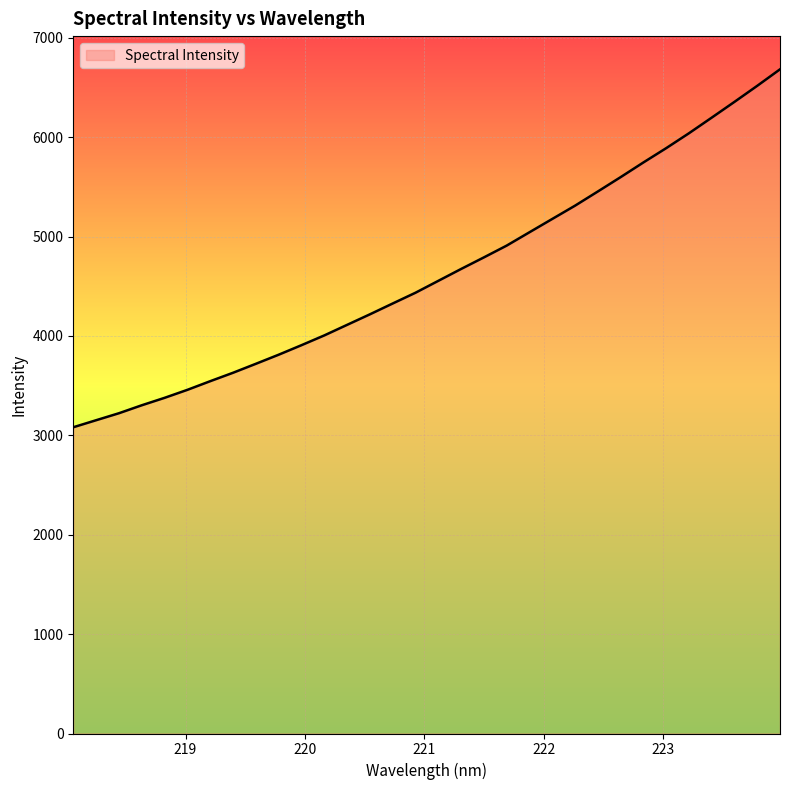

What is the average value?

4632.4